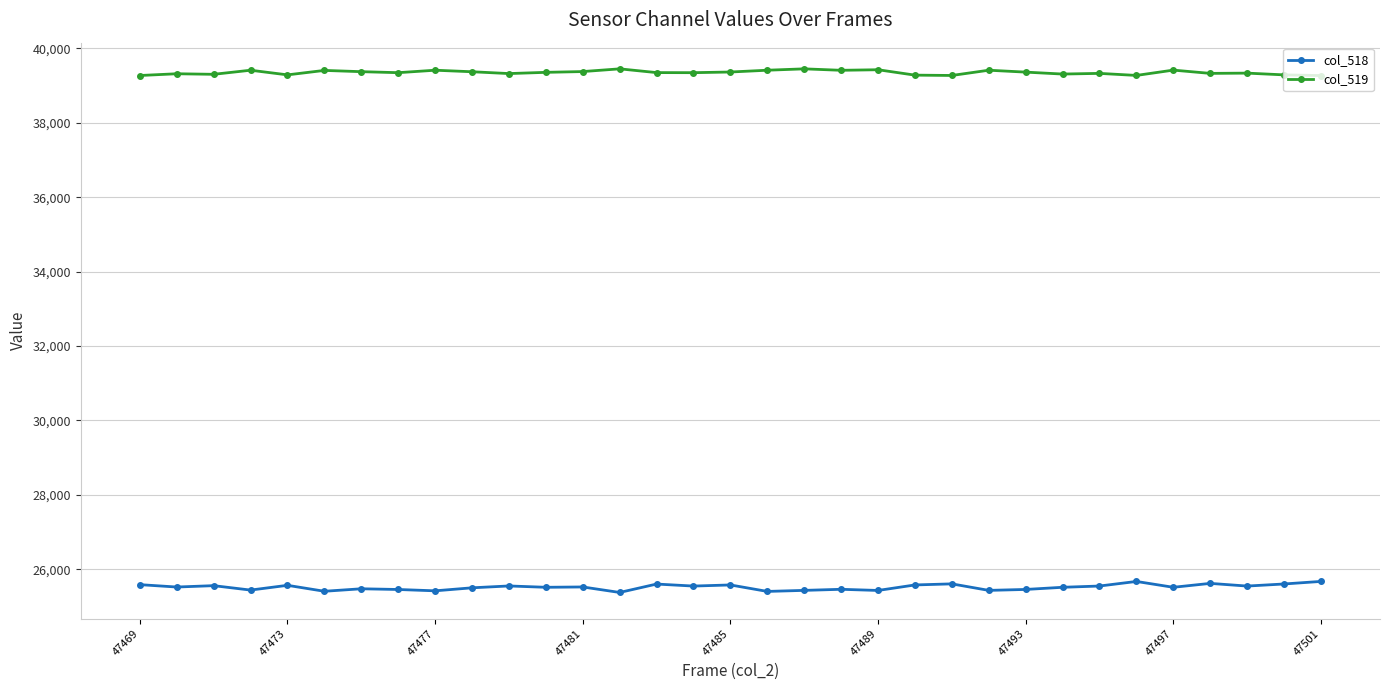

True or false: col_519 and col_518 intersect in this chart.

False